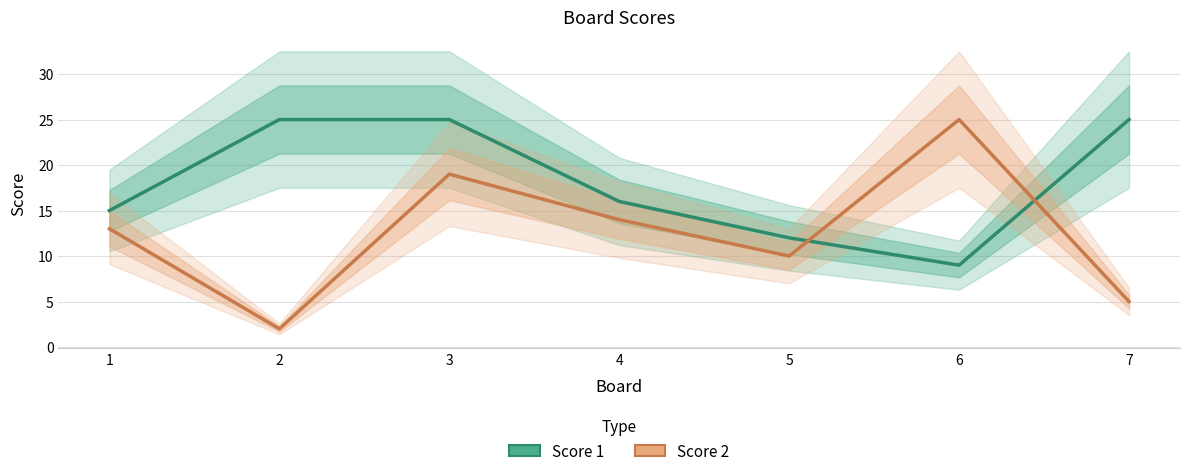

Count the number of categories in the chart.

7